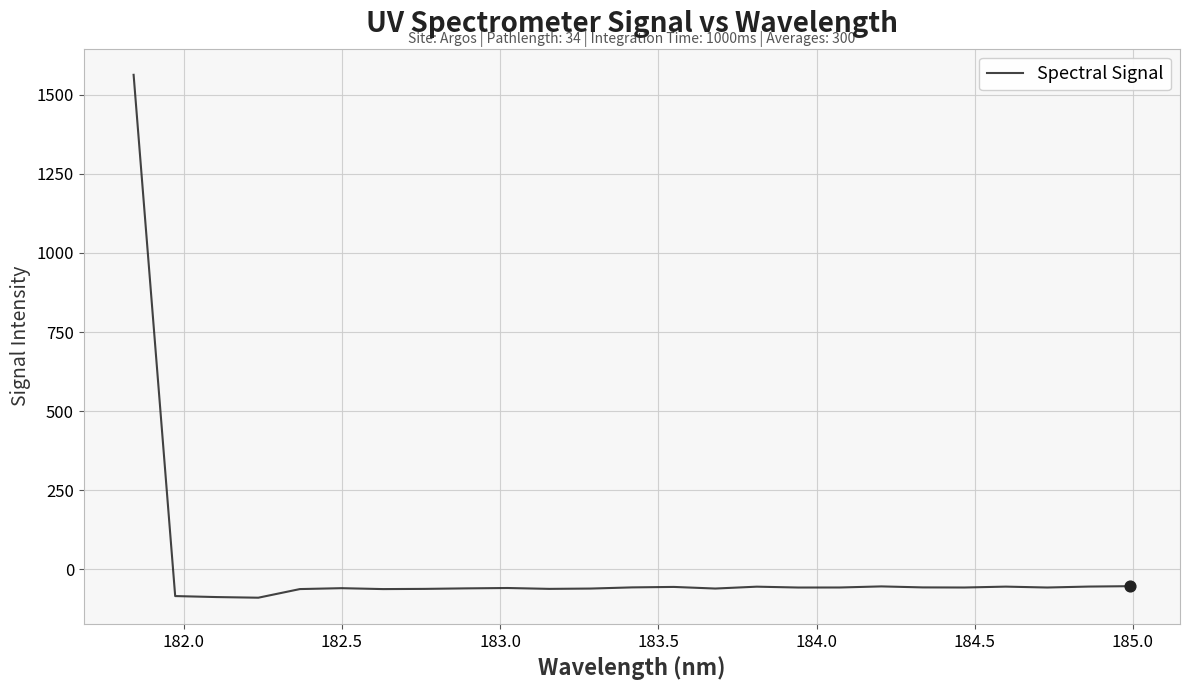

What is the difference between the maximum and minimum values?

1652.1